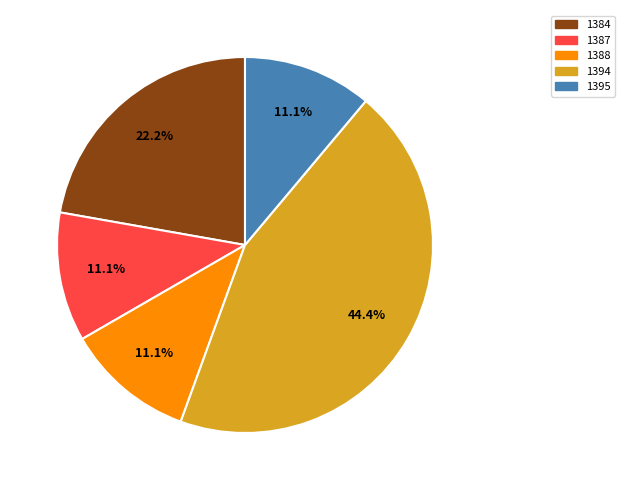

Which slice is the largest?

1394